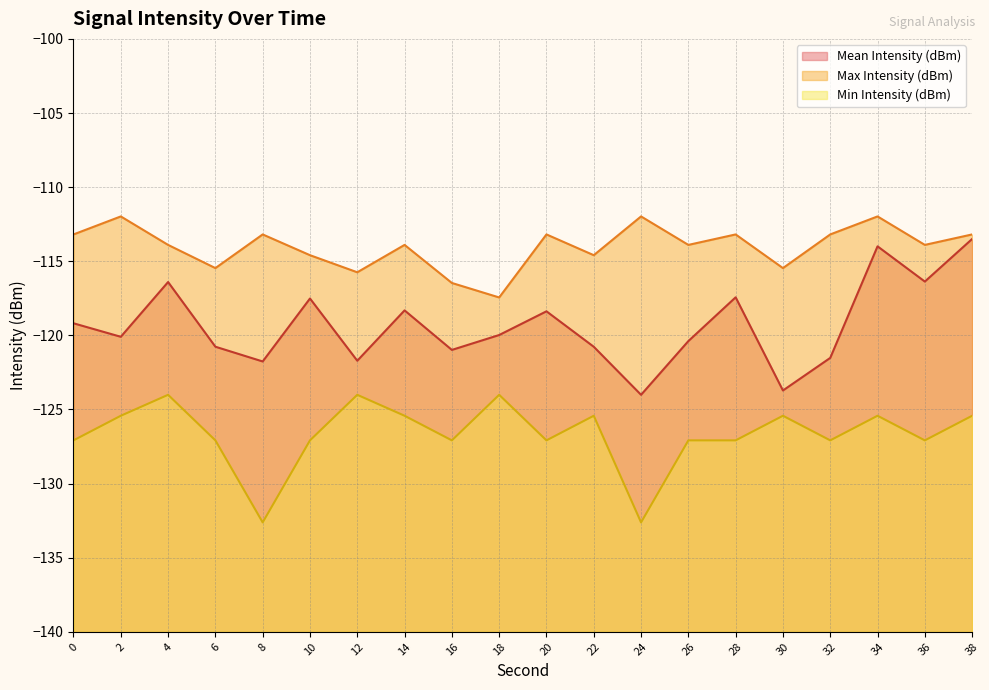

In Mean Intensity (dBm), how many points are lower than both neighbors (excluding endpoints)?

7